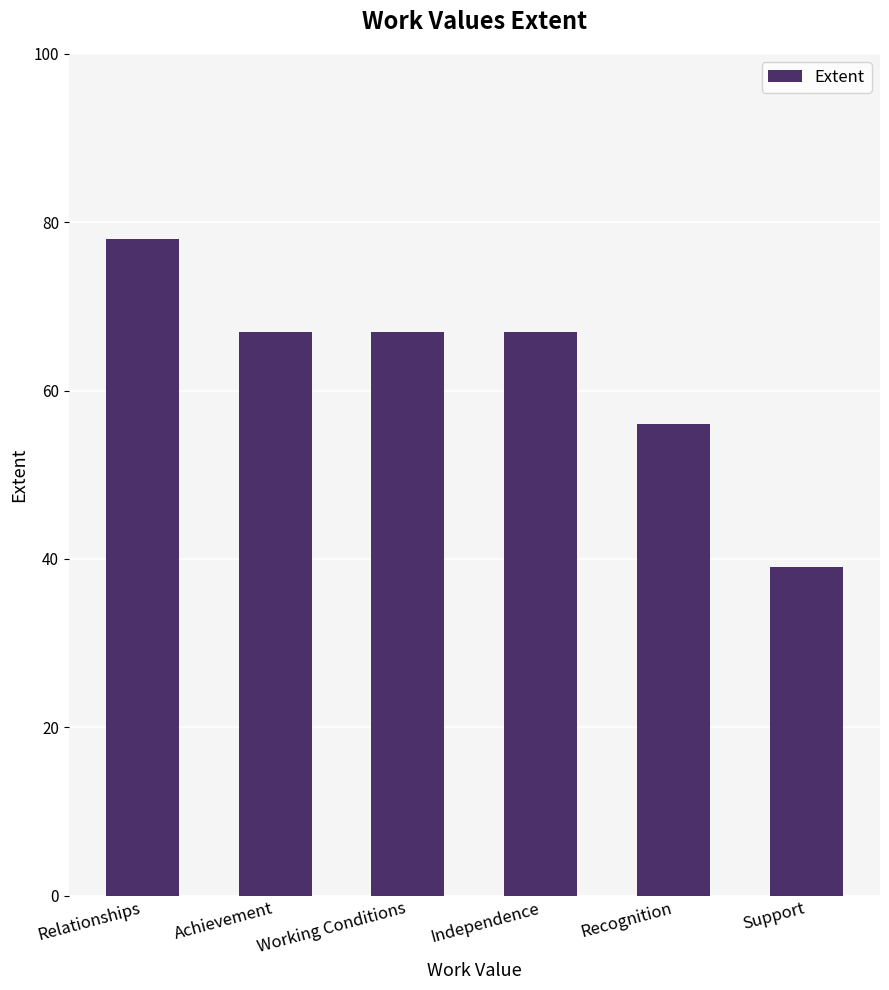

What is the greatest value displayed?

78